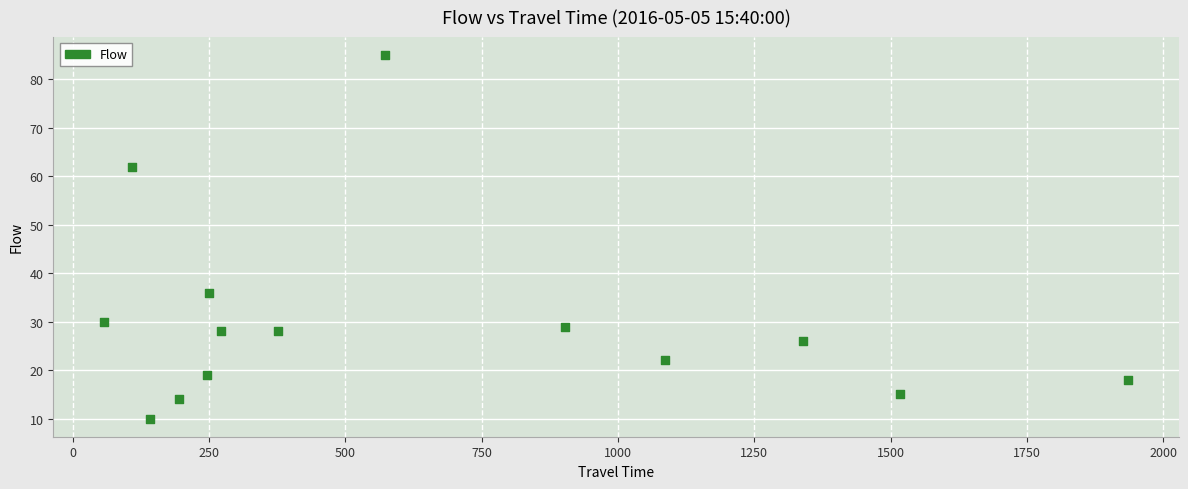

What Y value in the scatter plot is closest to 47?

36